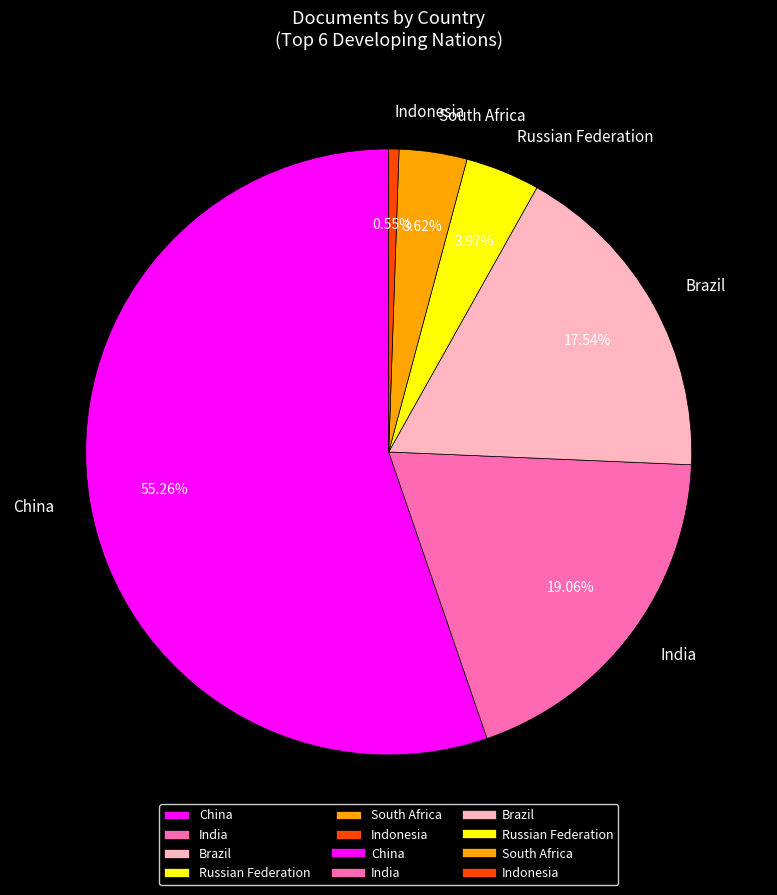

How many segments does this pie chart have?

6